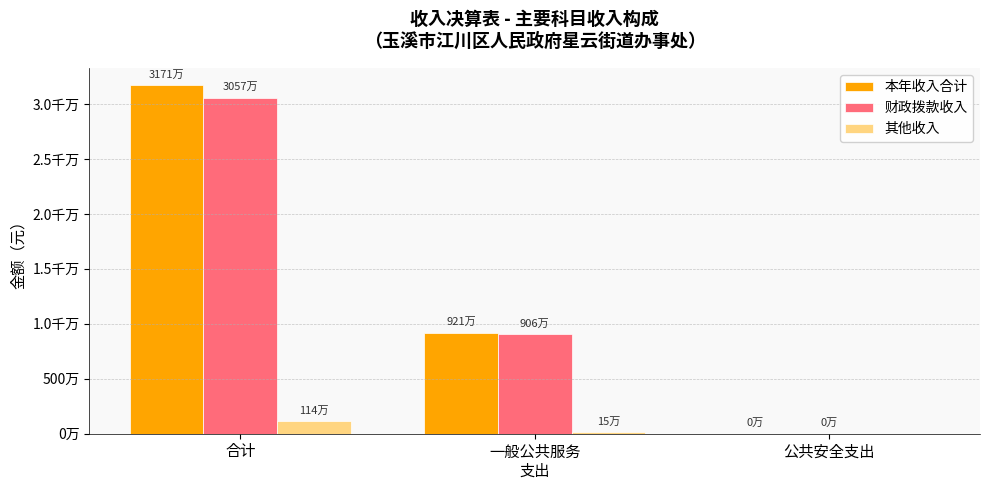

Between 公共安全支出 and 一般公共服务
支出, which is larger?

一般公共服务
支出